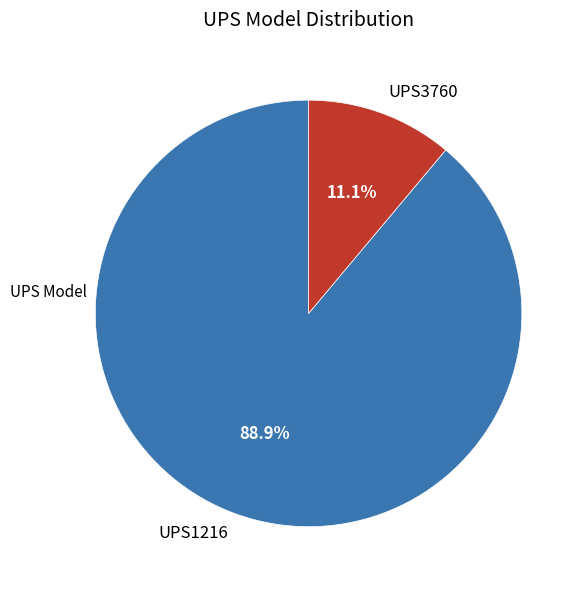

What percentage is NOT represented by UPS1216?

11.1%